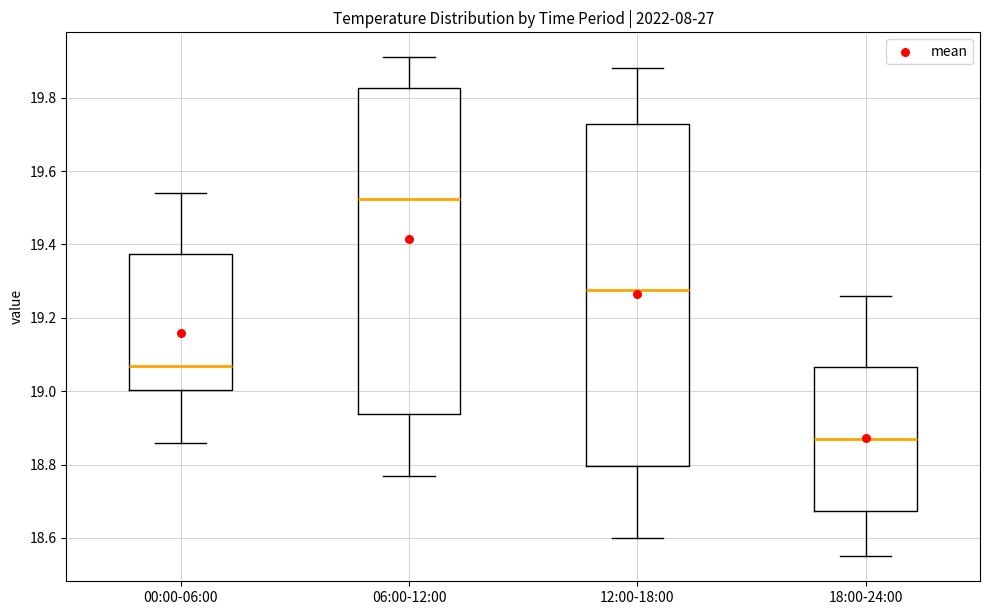

Where is the lower edge of the box for 18:00-24:00 on the y-axis? The values are not printed on the chart, so give them approximately, as read against the axis.

18.68